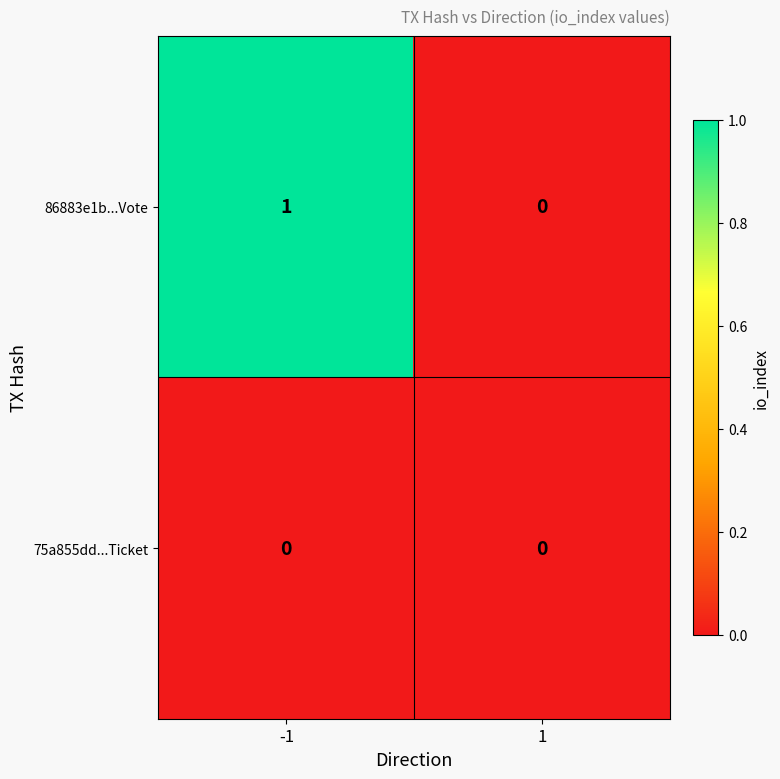

Between -1 and 1, which series saw the biggest shift?

86883e1b...Vote